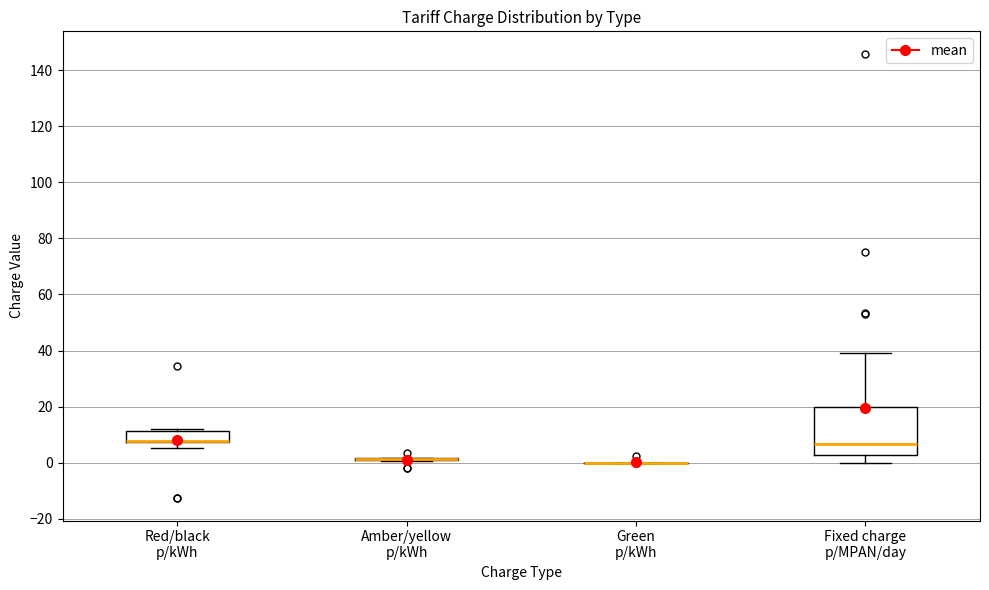

Reading left to right, transcribe this box plot: for each box, give where its median line is, the range the box spans, and where its two whiskers end, as read against the y-axis. The values are not printed on the chart, so give them approximately, as read against the axis.

Red/black p/kWh: median 8 (drawn on the box's lower edge), box 8 to 12, whiskers 6 to 12 (just above the box's upper edge)
Amber/yellow p/kWh: box collapsed to a line at 2, whiskers 0 to 2
Green p/kWh: box collapsed to a line at 0, whiskers 0 to 0
Fixed charge p/MPAN/day: median 6, box 2 to 20, whiskers 0 to 40